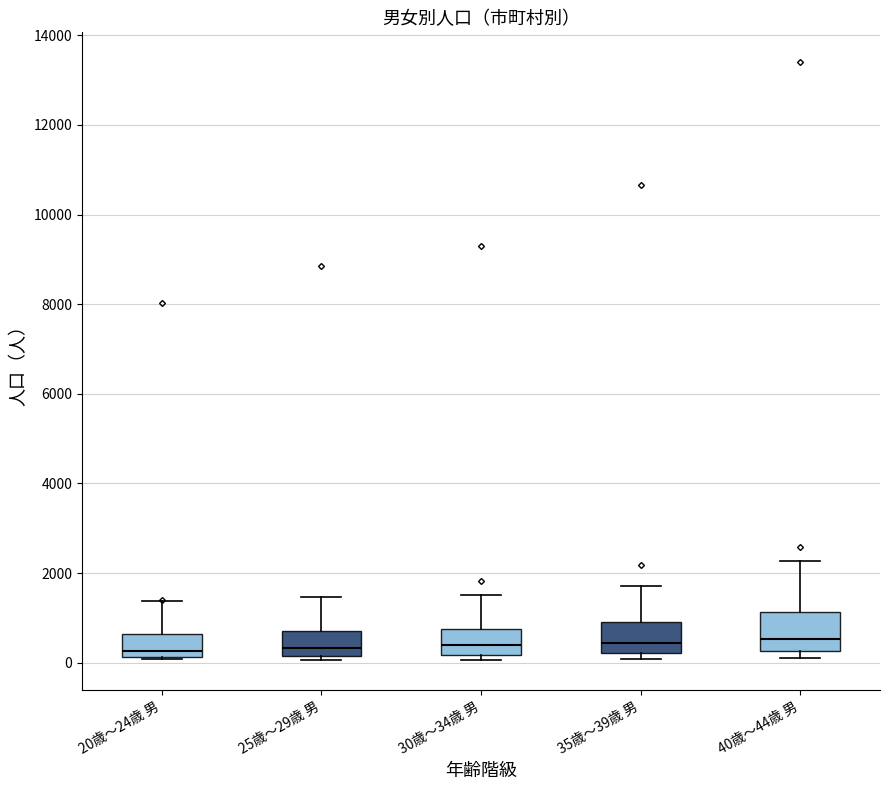

Reading left to right, read every box against the y-axis: the position of its median line, the range the box covers, and the ends of its whiskers. The values are not printed on the chart, so give them approximately, as read against the axis.

20歳～24歳 男: median 200 (just above the box's lower edge), box 200 to 600, whiskers 0 to 1400
25歳～29歳 男: median 400, box 200 to 800, whiskers 0 to 1400
30歳～34歳 男: median 400, box 200 to 800, whiskers 0 to 1600
35歳～39歳 男: median 400, box 200 to 1000, whiskers 0 to 1800
40歳～44歳 男: median 600, box 200 to 1200, whiskers 200 (just below the box's lower edge) to 2200